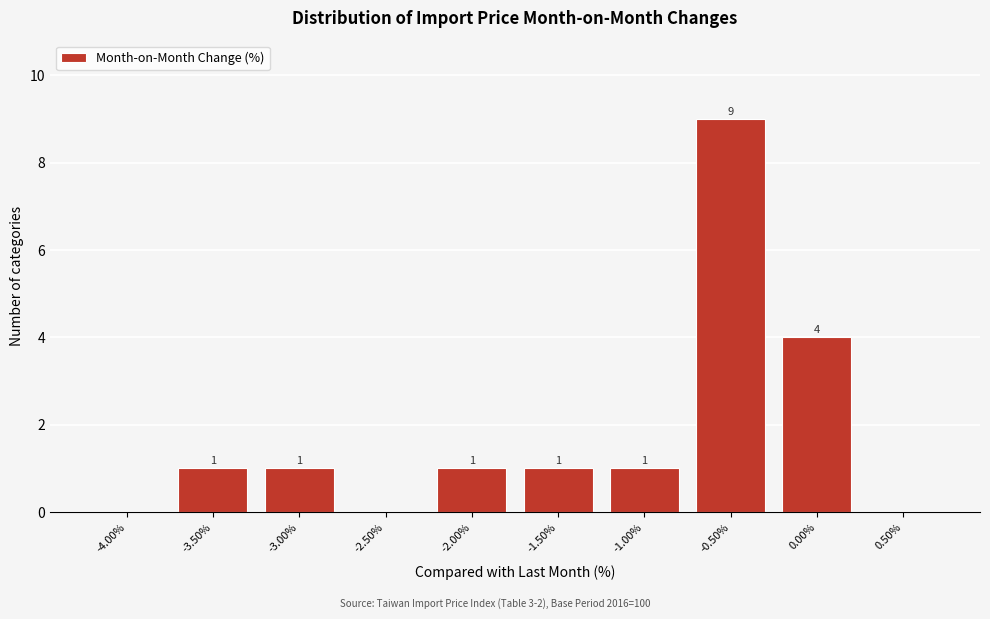

Reading left to right, what are all the values shown in this chart?

-4.00%=0	-3.50%=1	-3.00%=1	-2.50%=0	-2.00%=1	-1.50%=1	-1.00%=1	-0.50%=9	0.00%=4	0.50%=0